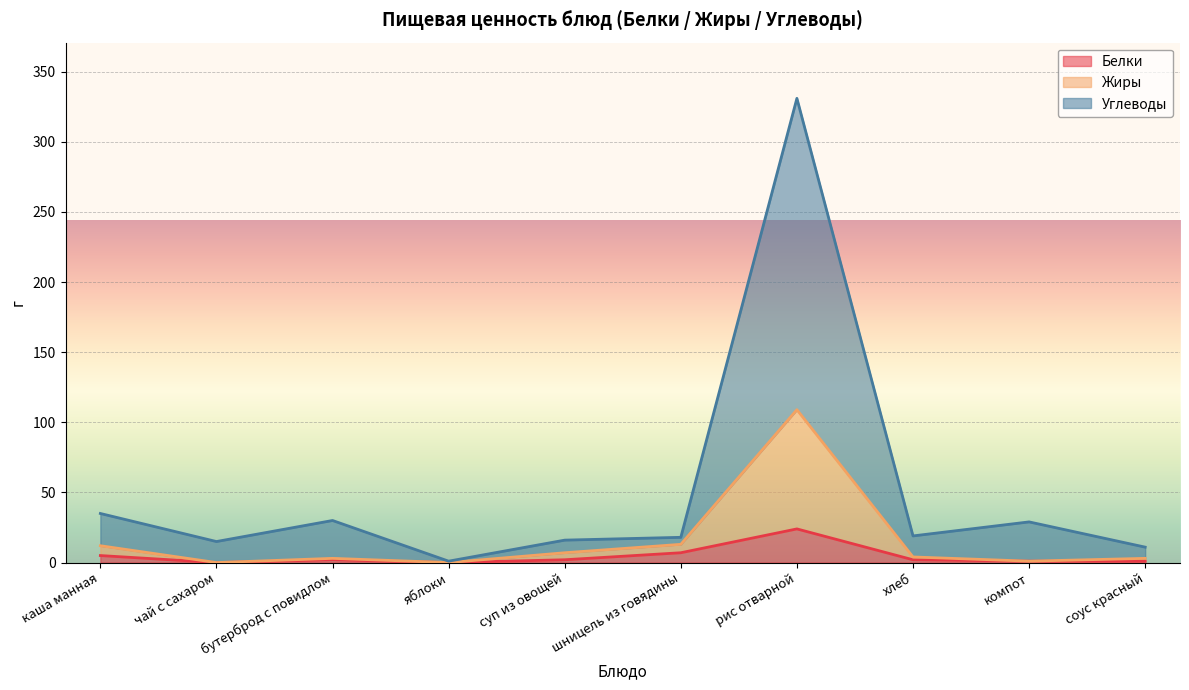

Rank the categories by Углеводы value from highest to lowest.

рис отварной, каша манная, бутерброд с повидлом, компот, хлеб, шницель из говядины, суп из овощей, чай с сахаром, соус красный, яблоки